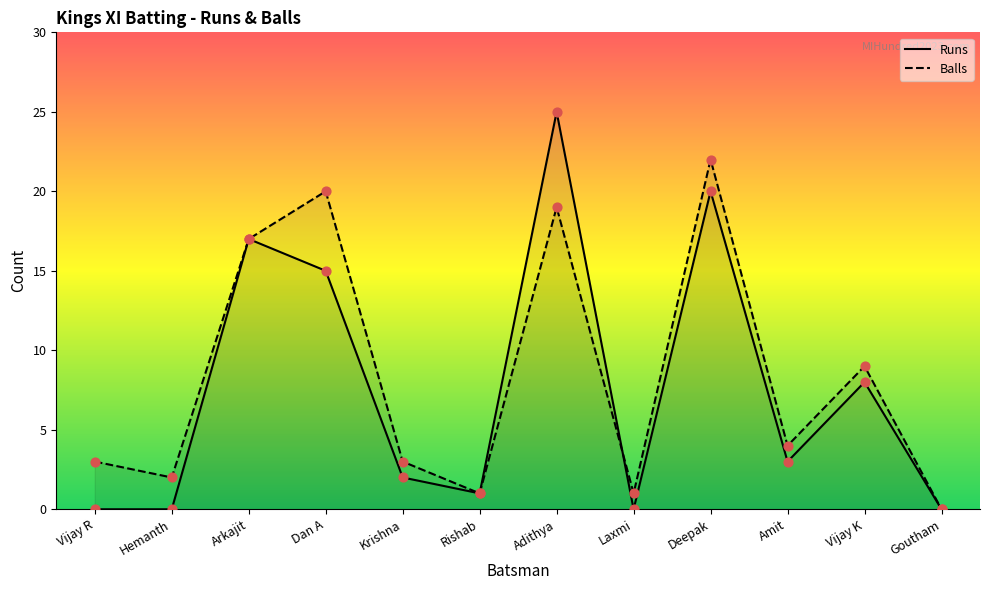

Which series has the largest Y range (max minus min)?

Runs